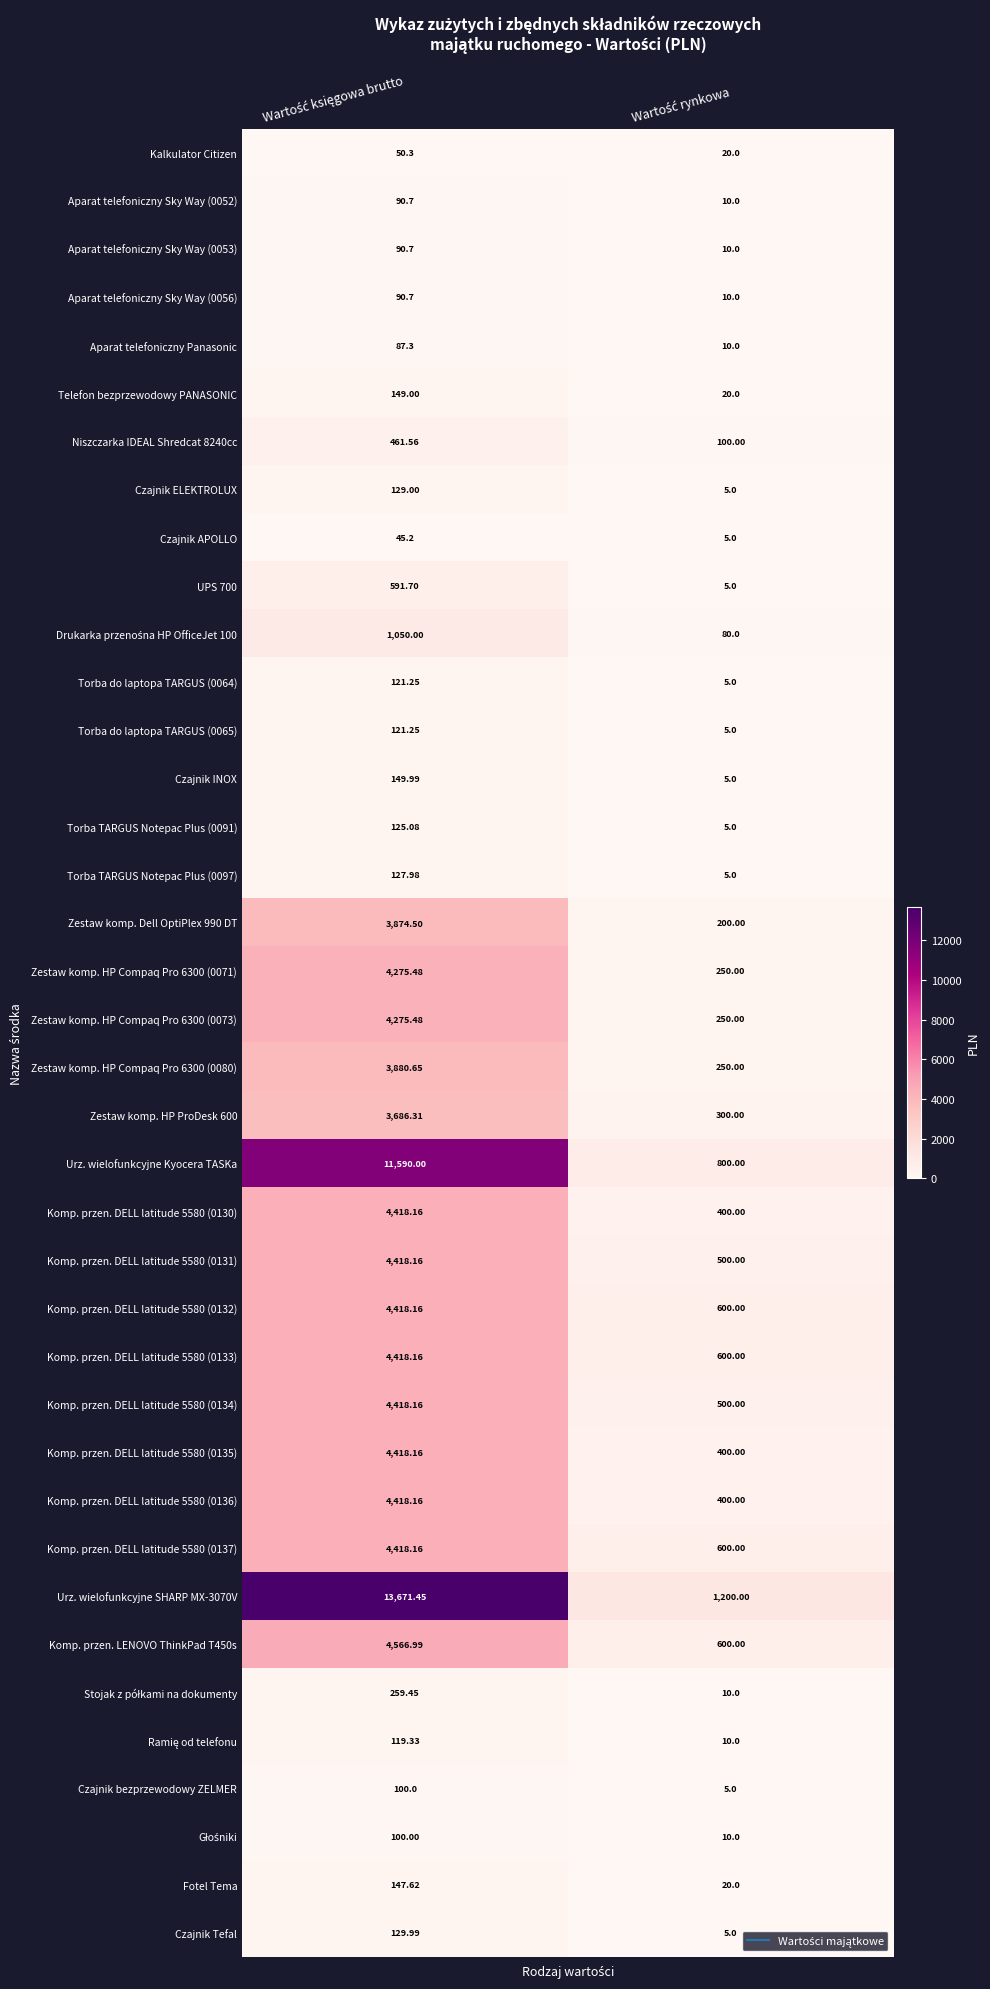

How many series are shown in this chart?

38